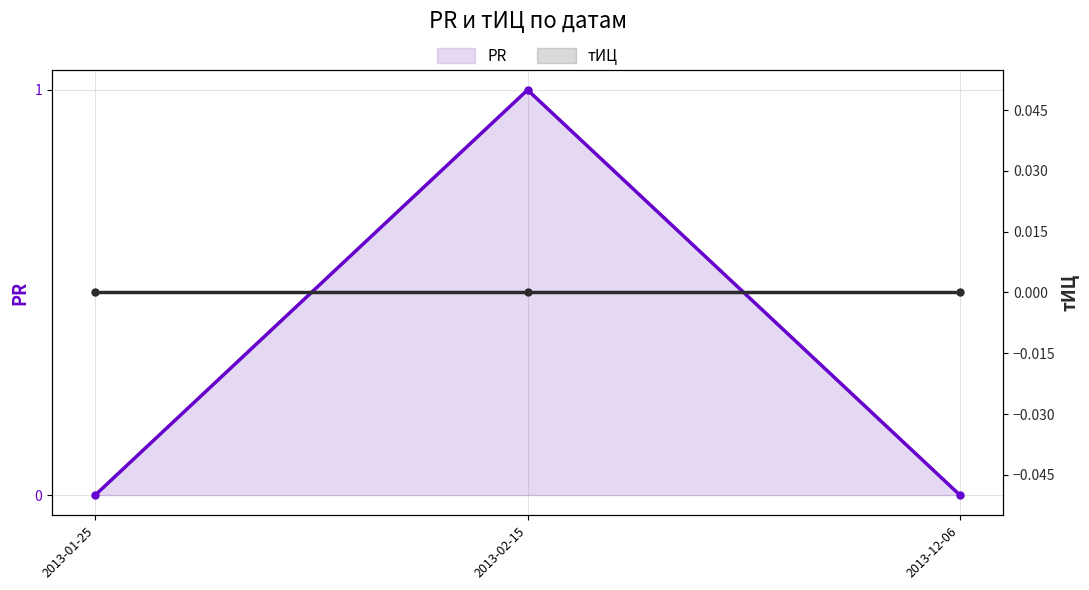

Which category has the highest value in the PR series?

2013-02-15